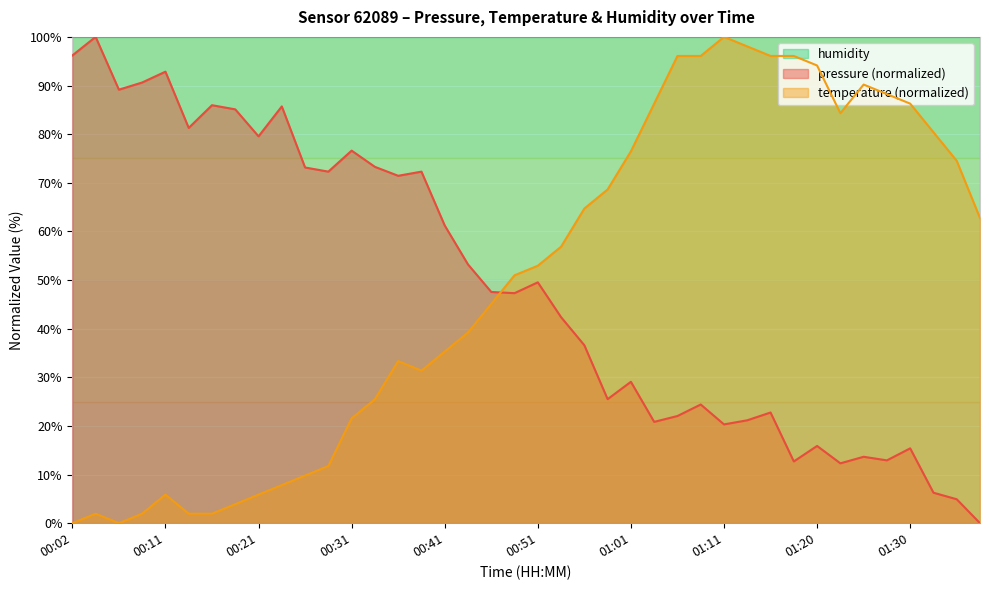

What is the spread (max minus min) of values at 00:26?

63.3